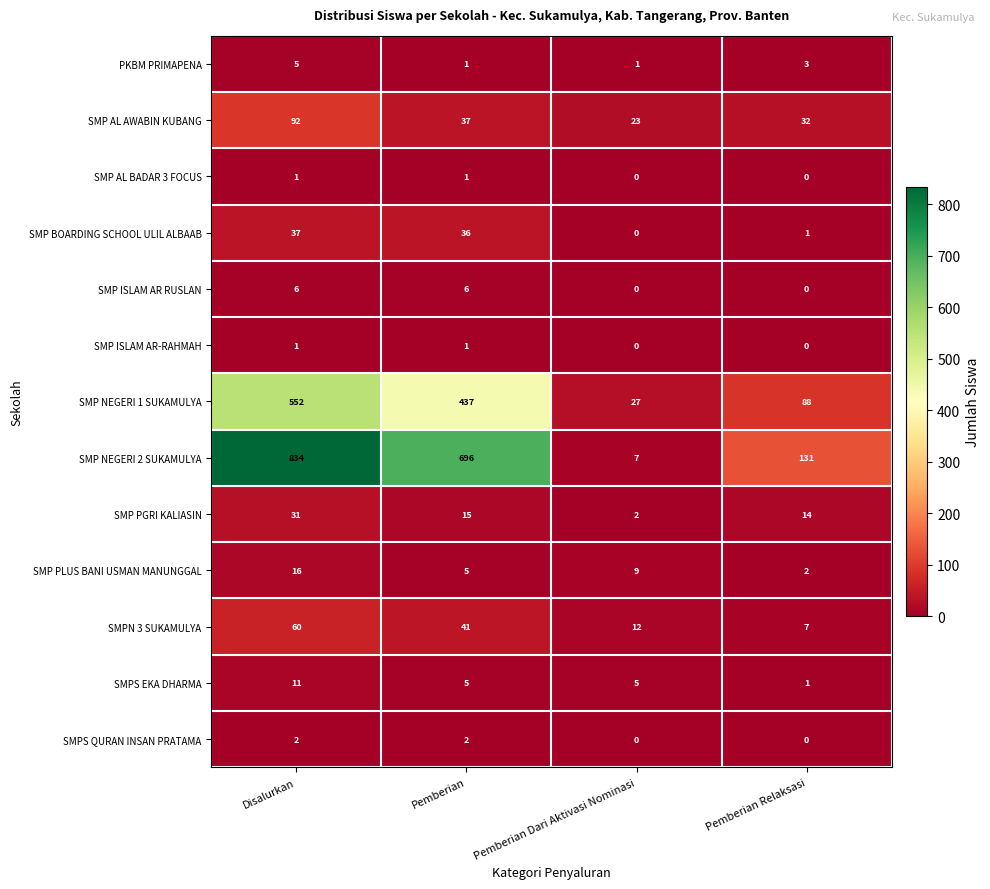

Count the SMP NEGERI 1 SUKAMULYA values in the range 88 to 552.

3